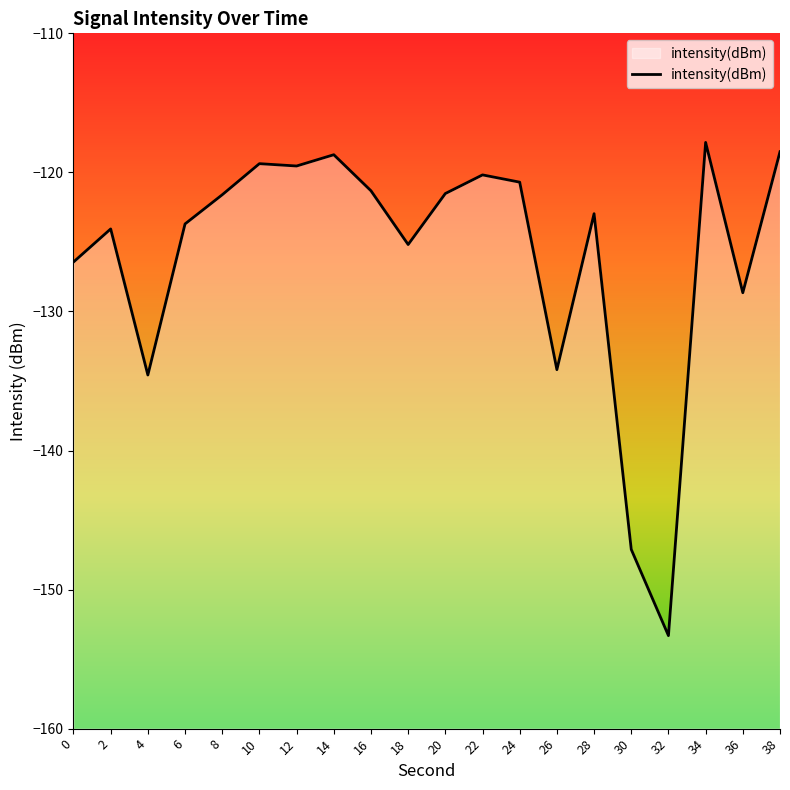

Which has a higher value, 16 or 36?

16